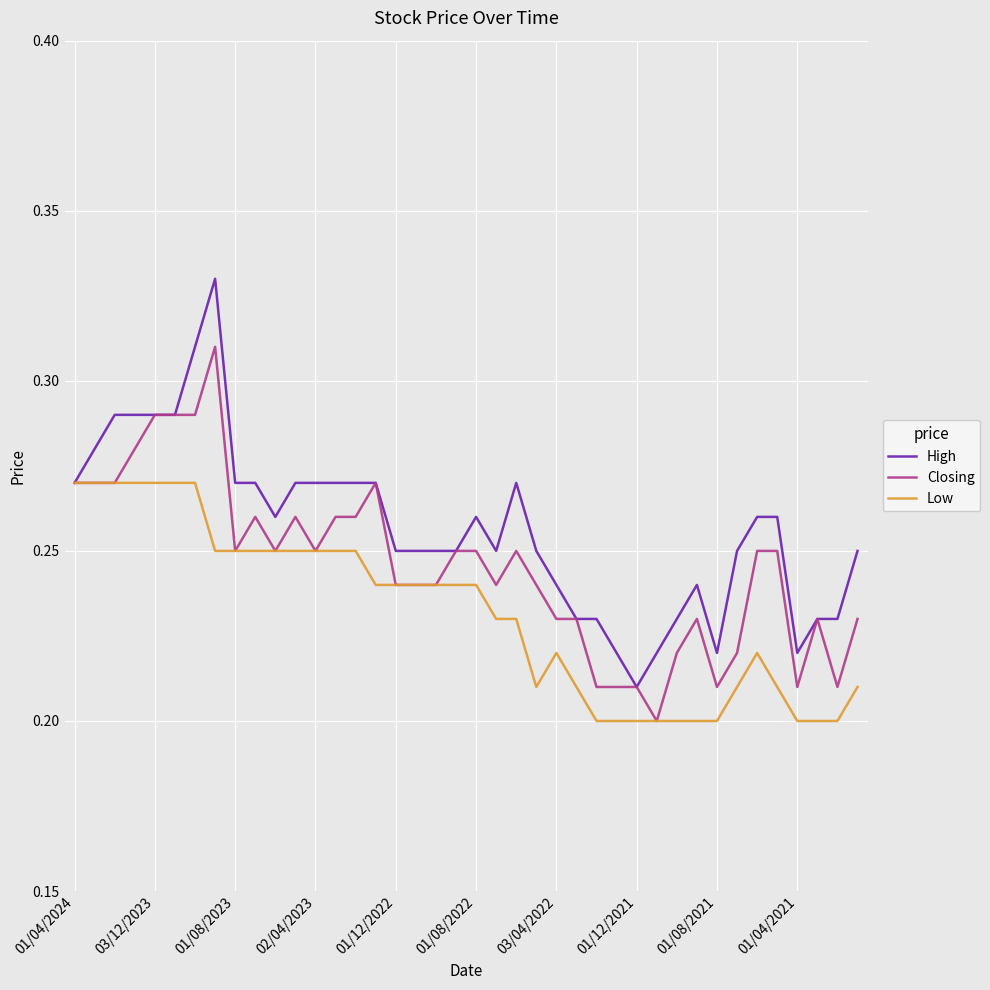

How many High values are between 0 and 1?

40